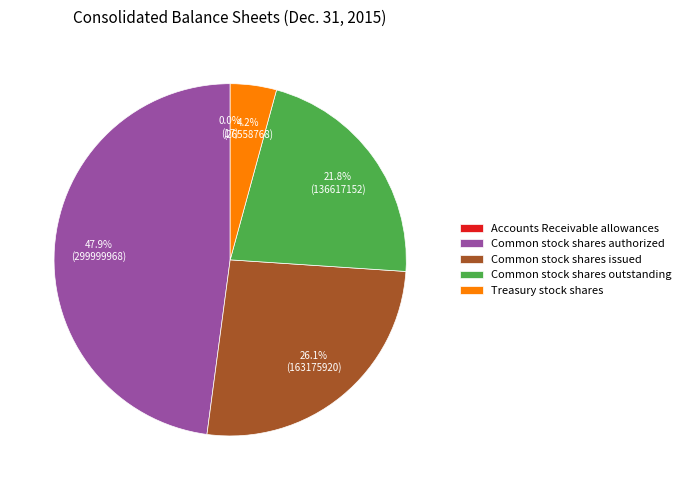

To the nearest percent, what is the combined percentage of Common stock shares authorized and Common stock shares issued?

74%